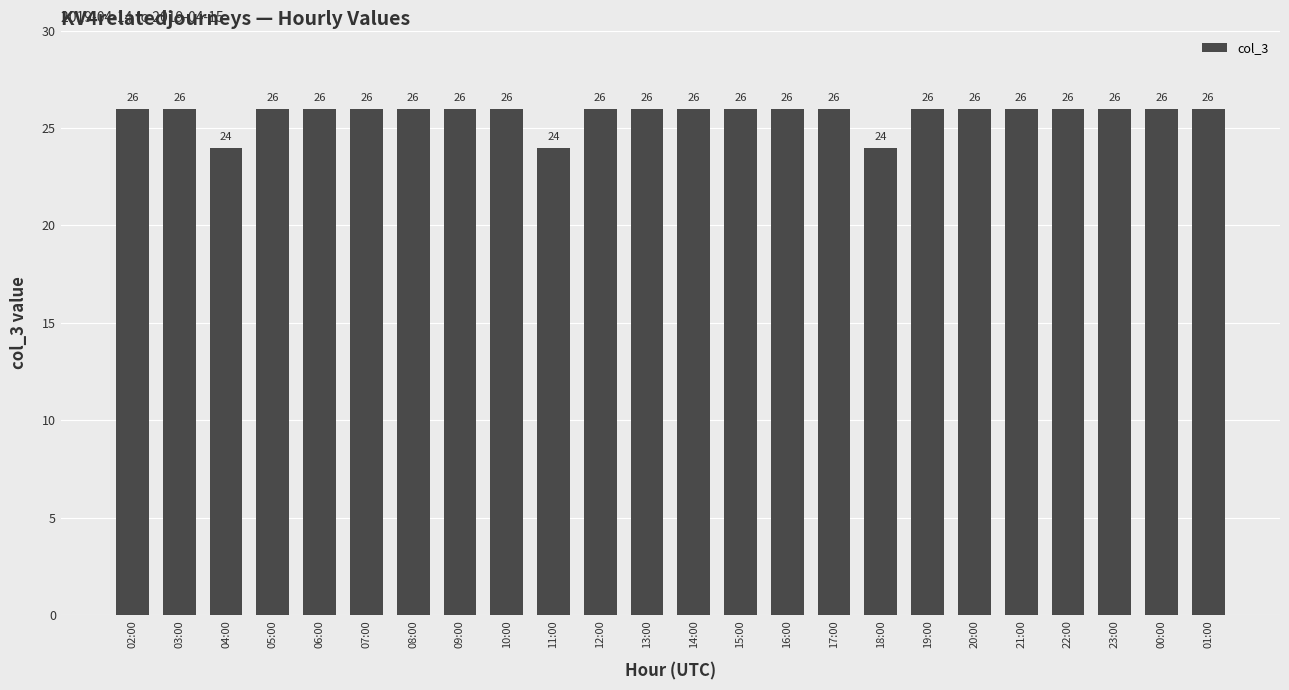

What is the sum of all values?

618